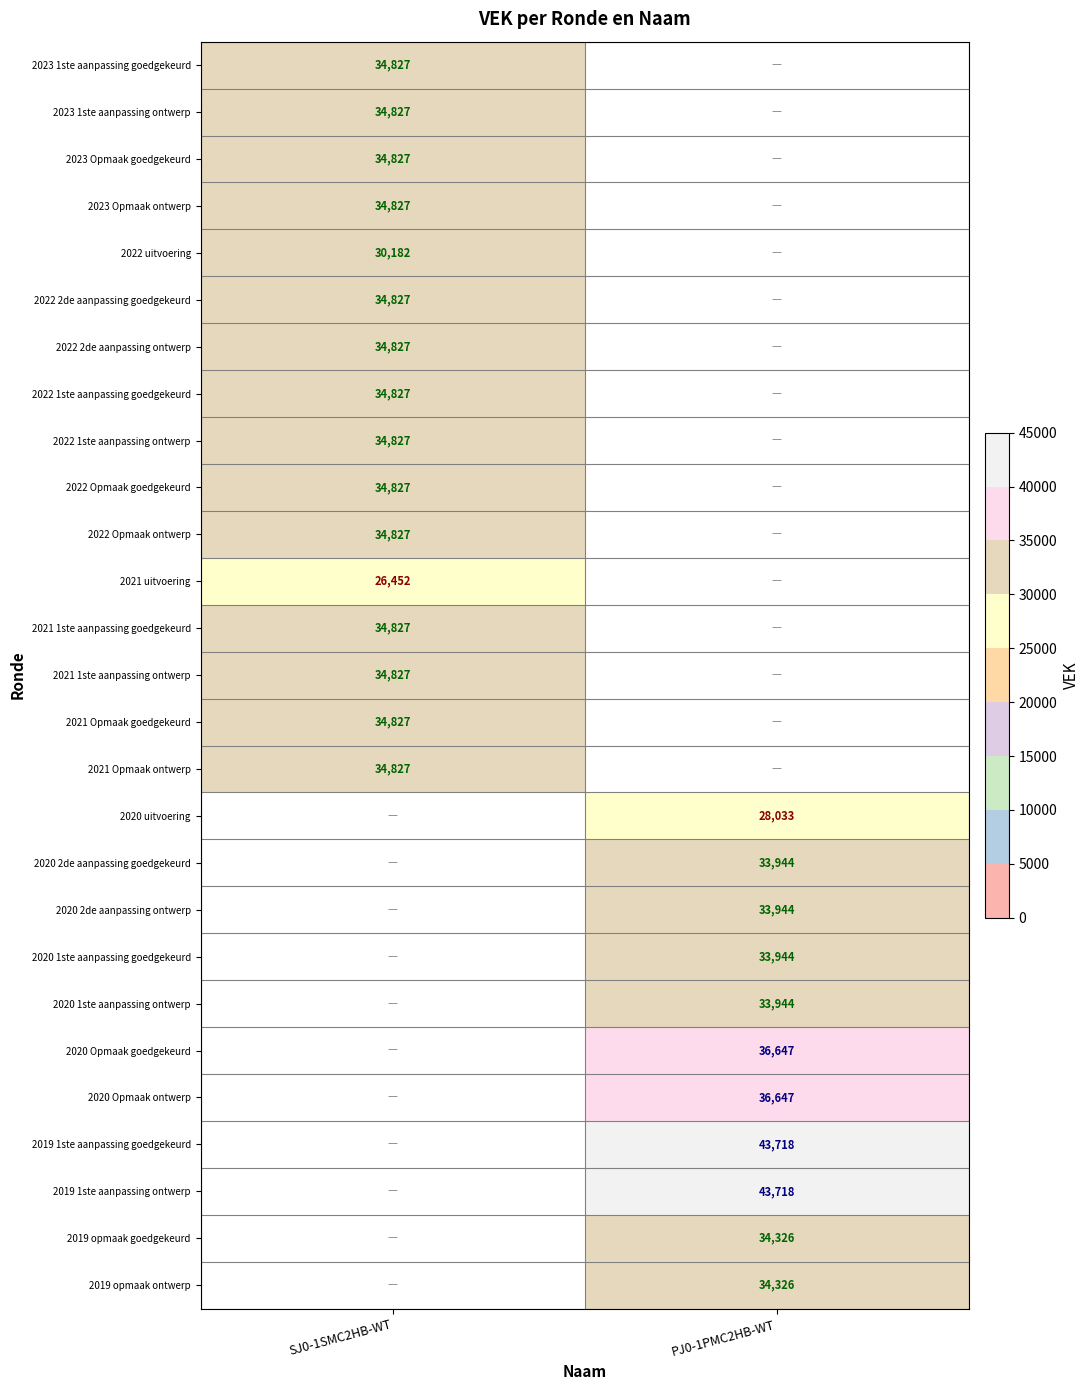

The 2022 2de aanpassing ontwerp series shows 16261.2 at SJ0-1SMC2HB-WT. True or false?

False